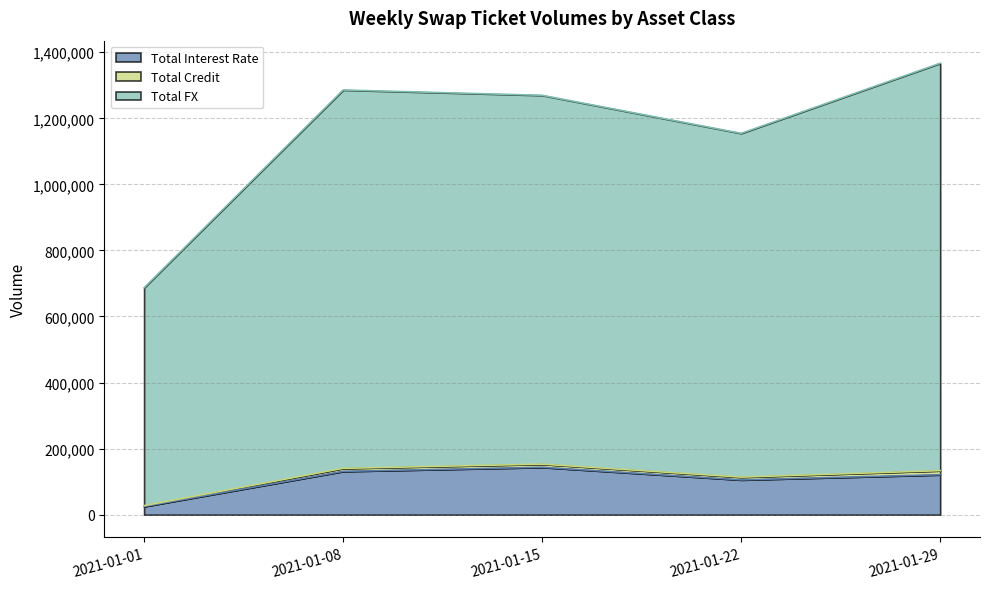

True or false: Total Interest Rate has more than 1 points higher than both neighbors.

False